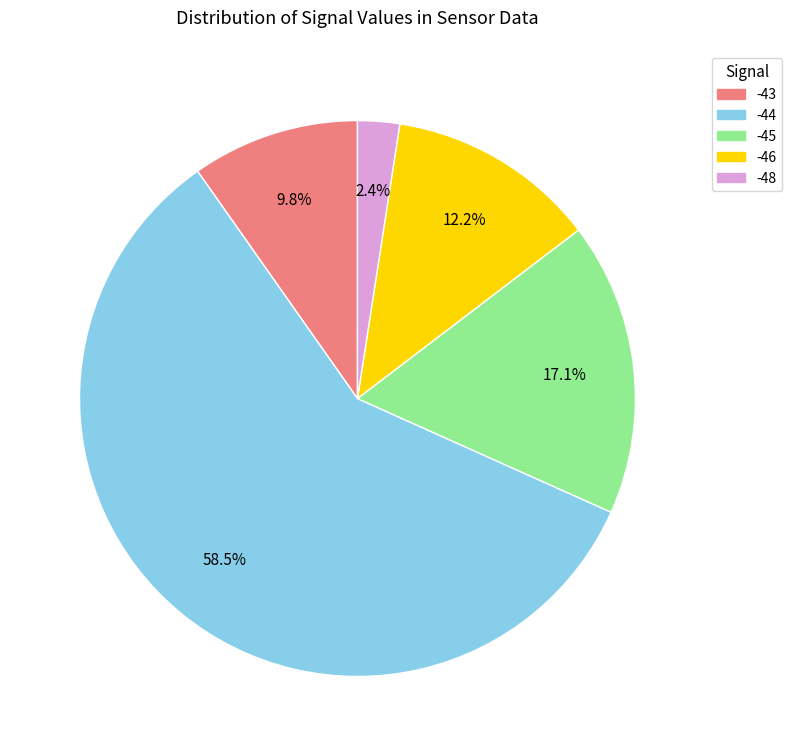

How many slices are in this pie chart?

5